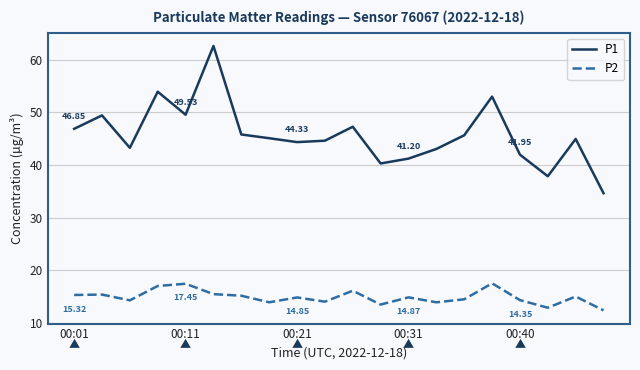

What is the maximum value for P2?

17.5